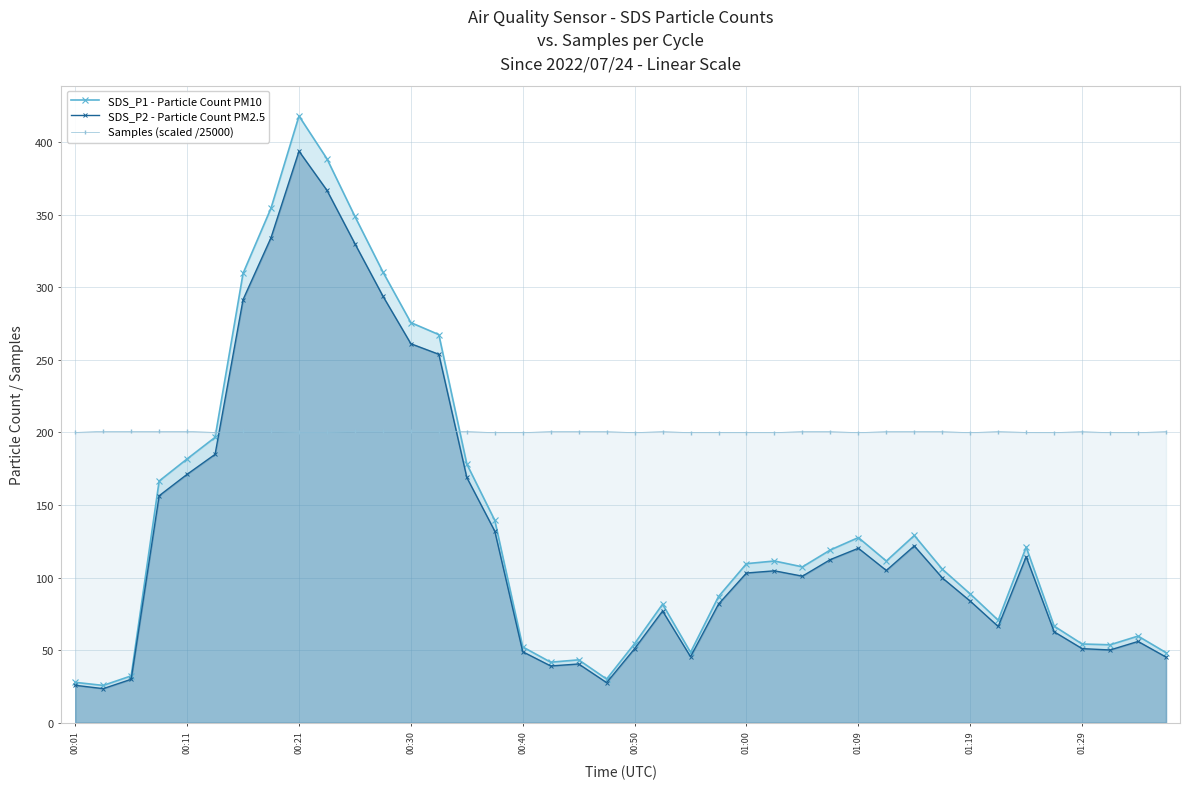

How many data points in SDS_P1 - Particle Count PM10 are above 109?

20